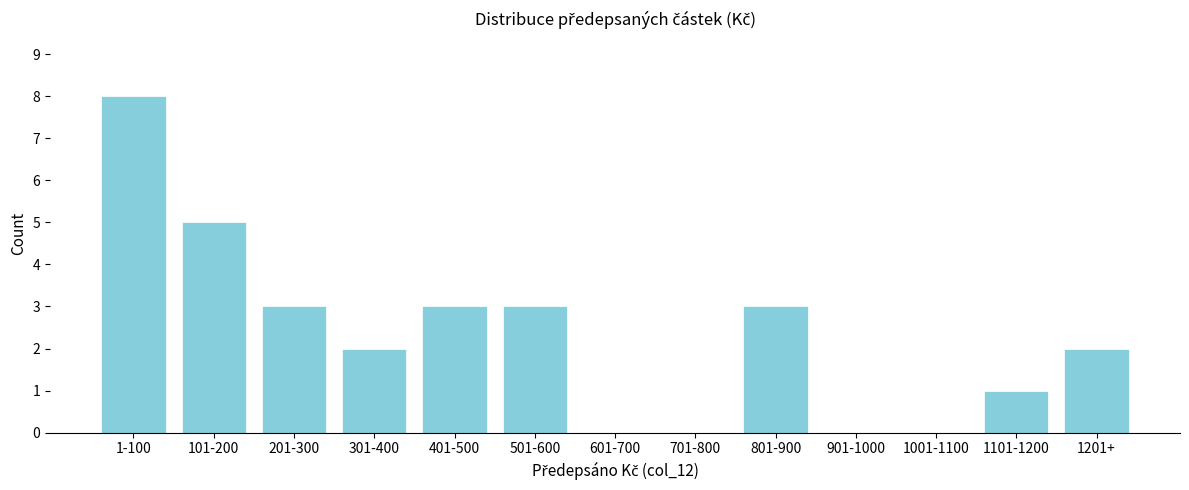

Reading left to right, transcribe all the data shown in this chart.

1-100=8	101-200=5	201-300=3	301-400=2	401-500=3	501-600=3	601-700=0	701-800=0	801-900=3	901-1000=0	1001-1100=0	1101-1200=1	1201+=2